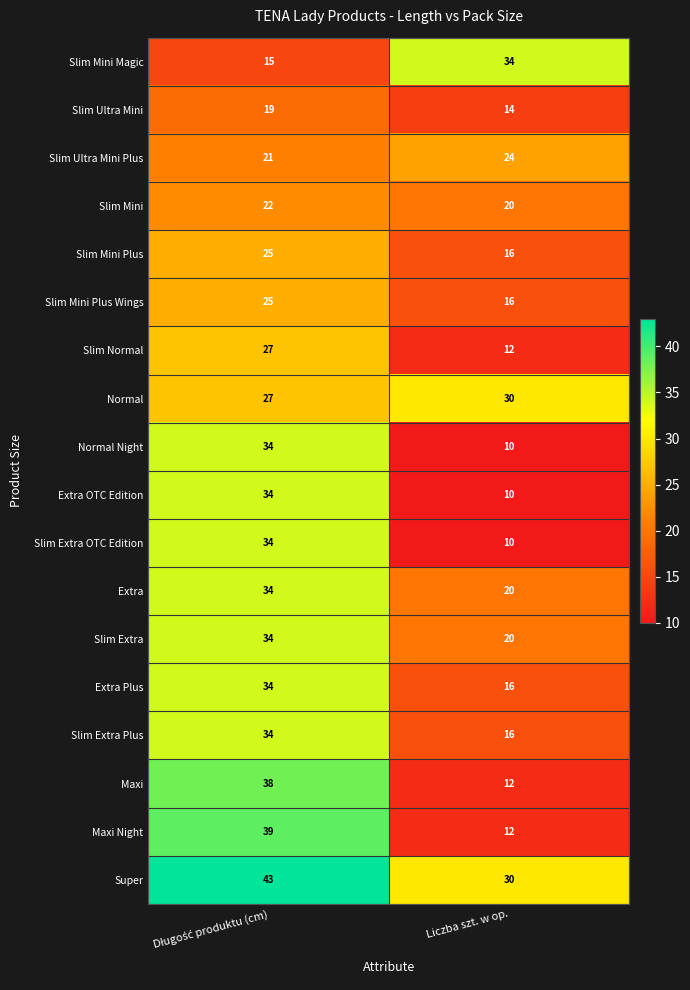

Which category has the lowest value across all series?

Liczba szt. w op.